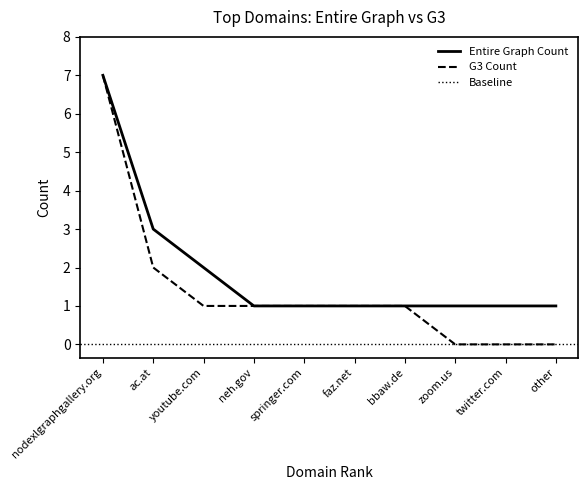

True or false: G3 Count and Entire Graph Count cross at least once.

False